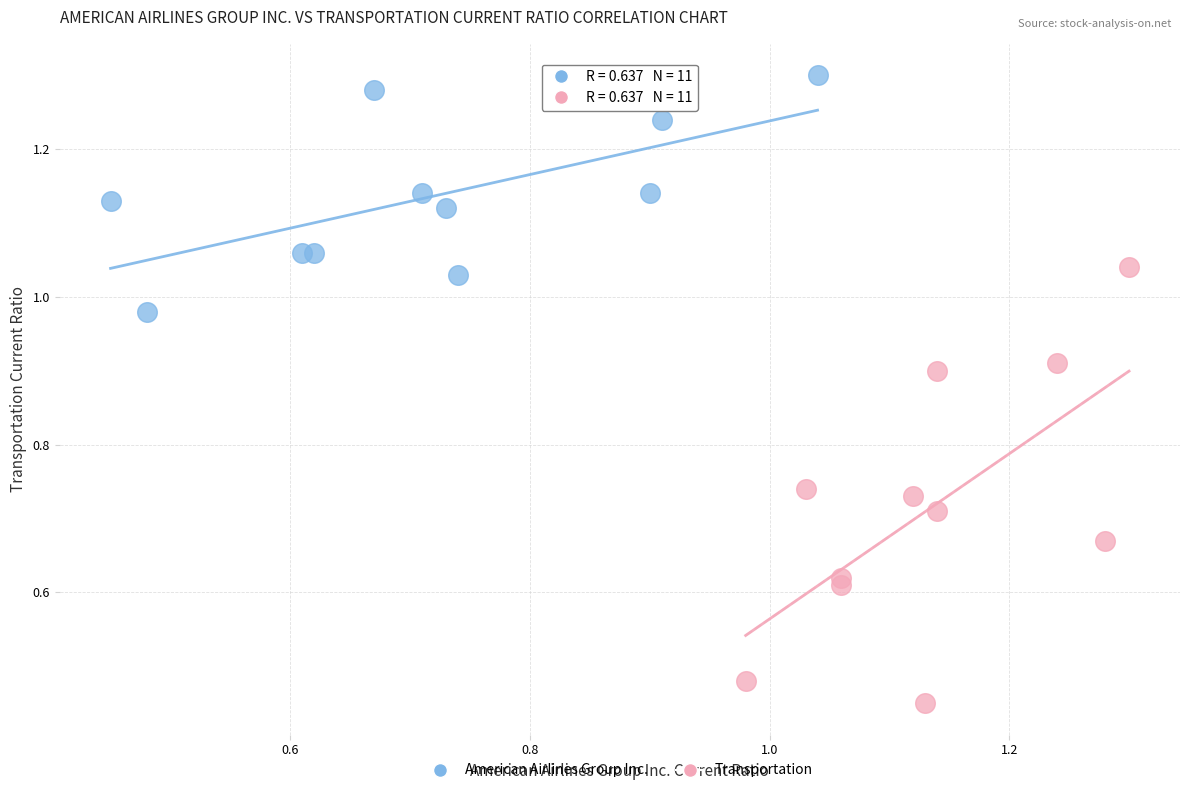

Which series contains the highest Y value?

American Airlines Group Inc.